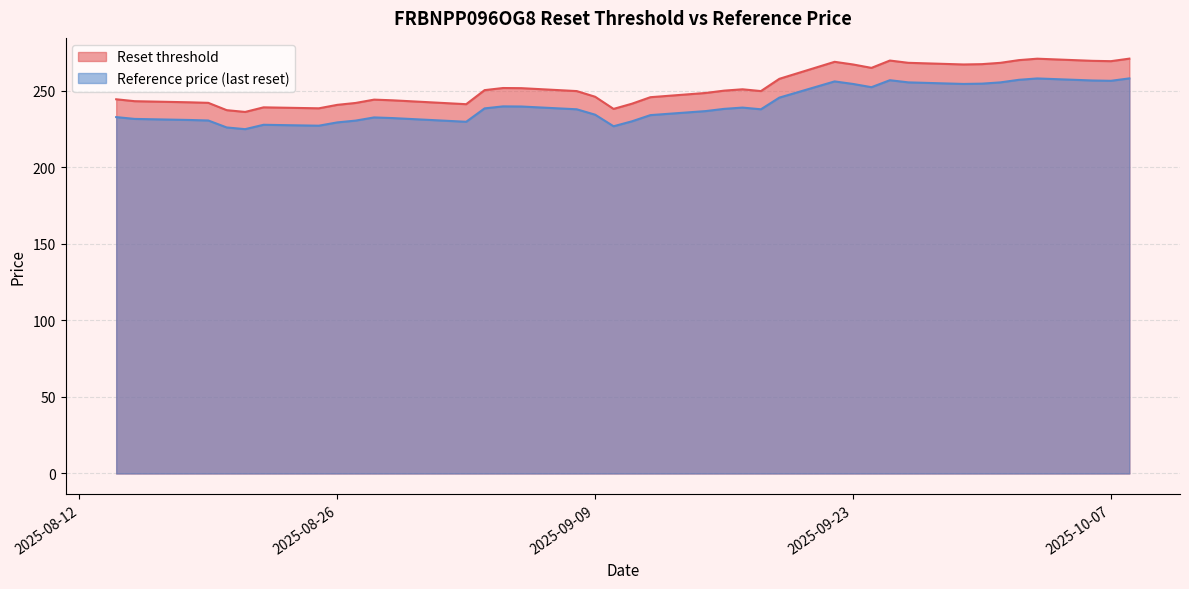

What are all the series names shown in the legend?

Reset threshold, Reference price (last reset)